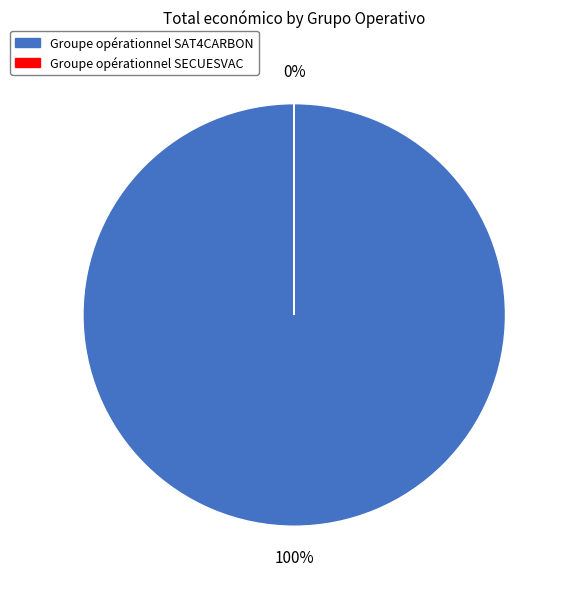

To the nearest percent, what percentage of the pie is Groupe opérationnel SAT4CARBON?

100%